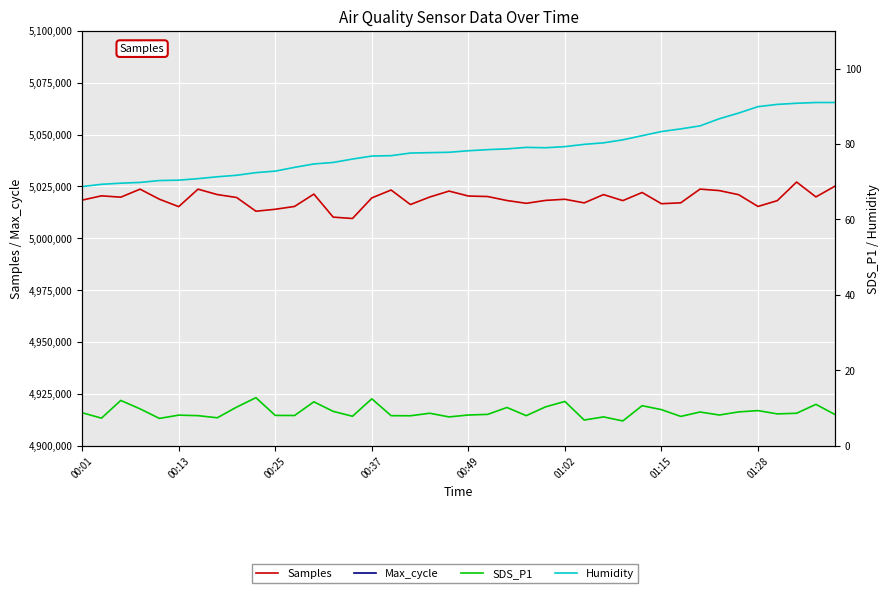

True or false: Max_cycle and Humidity cross at least once.

False